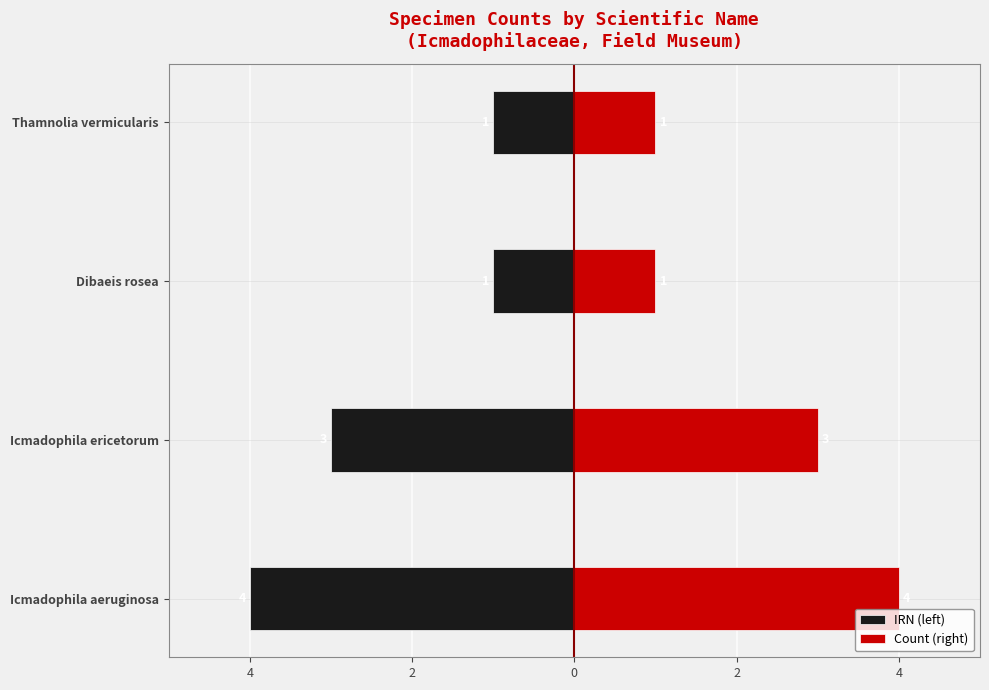

What is the difference between the maximum and second lowest values in the Count (right) series?

3